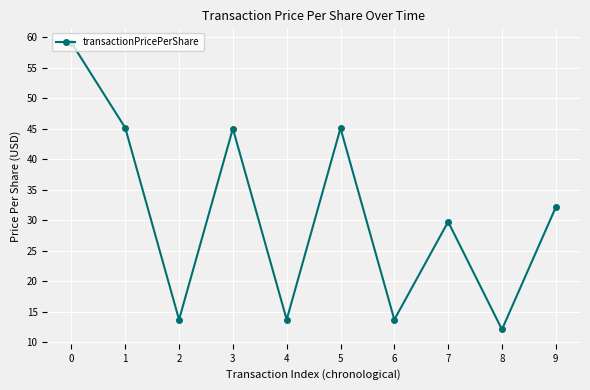

True or false: there are more than 1 points higher than both neighbors.

True